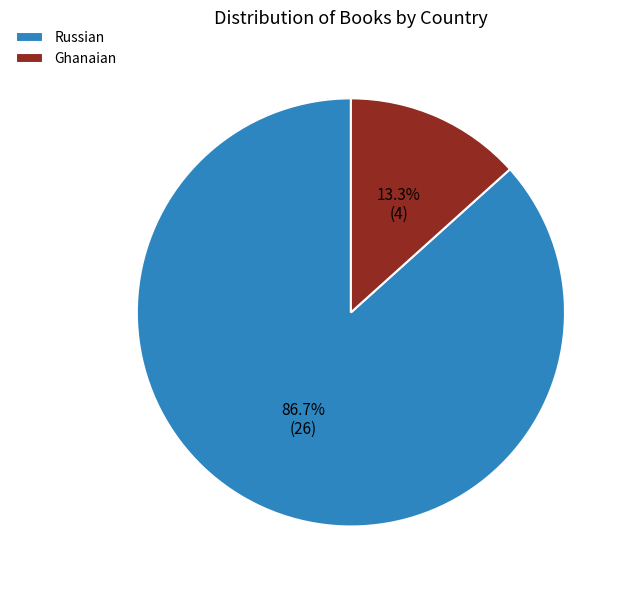

Count the number of slices in the pie.

2